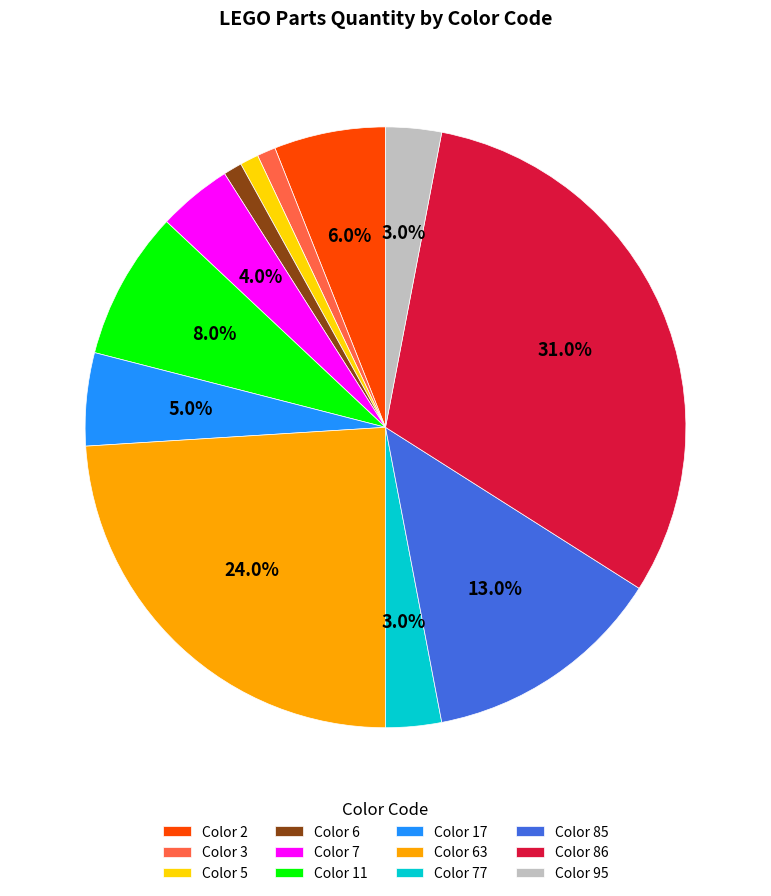

To the nearest percent, what is the average slice percentage?

8%